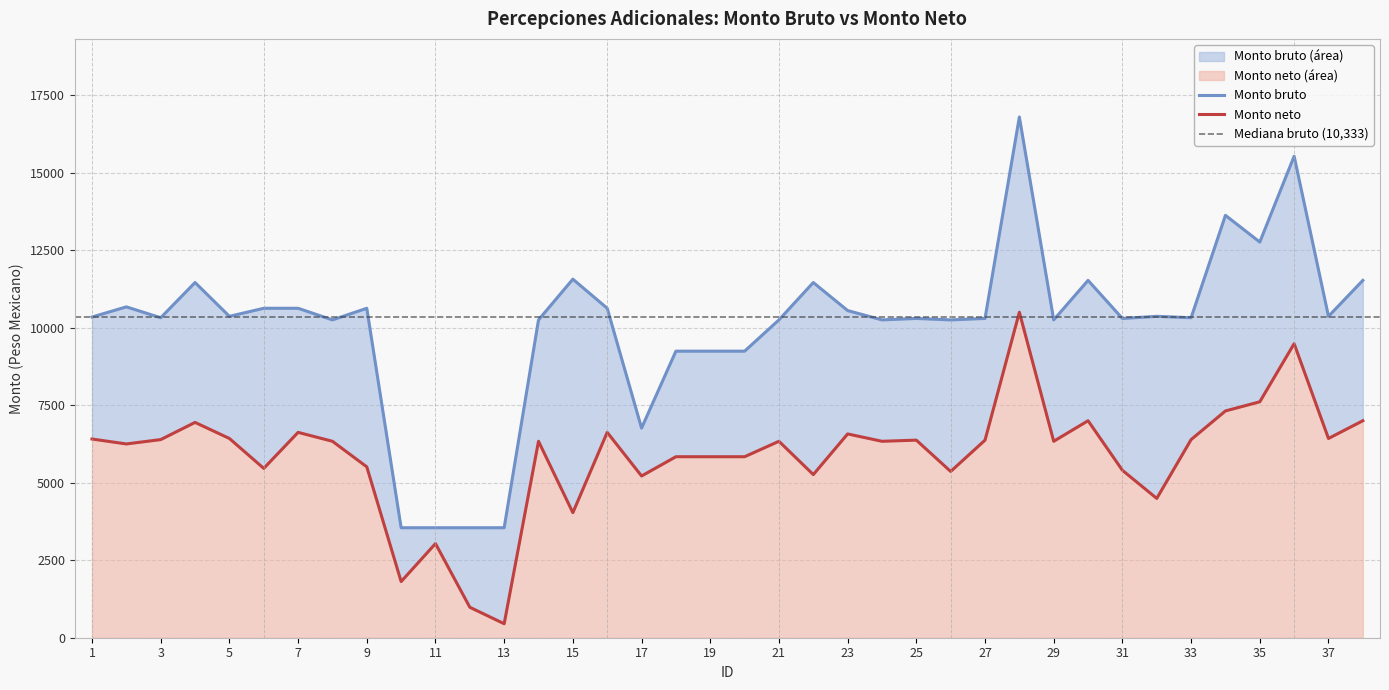

Which series has the widest spread of values?

Monto bruto